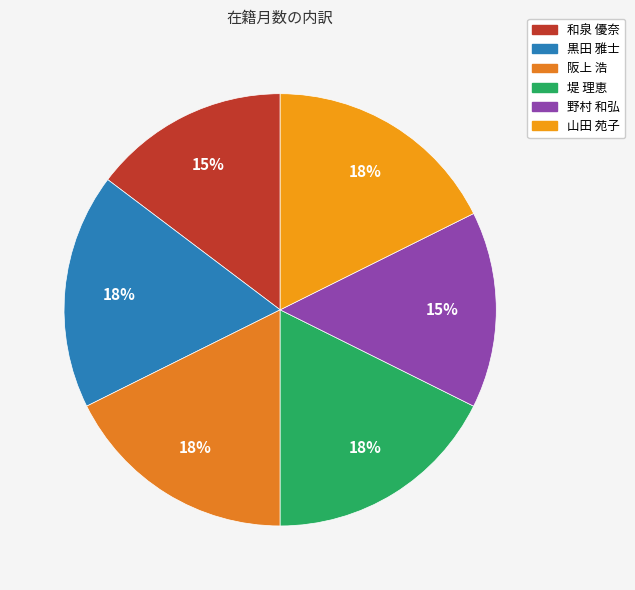

How many slices are in this pie chart?

6